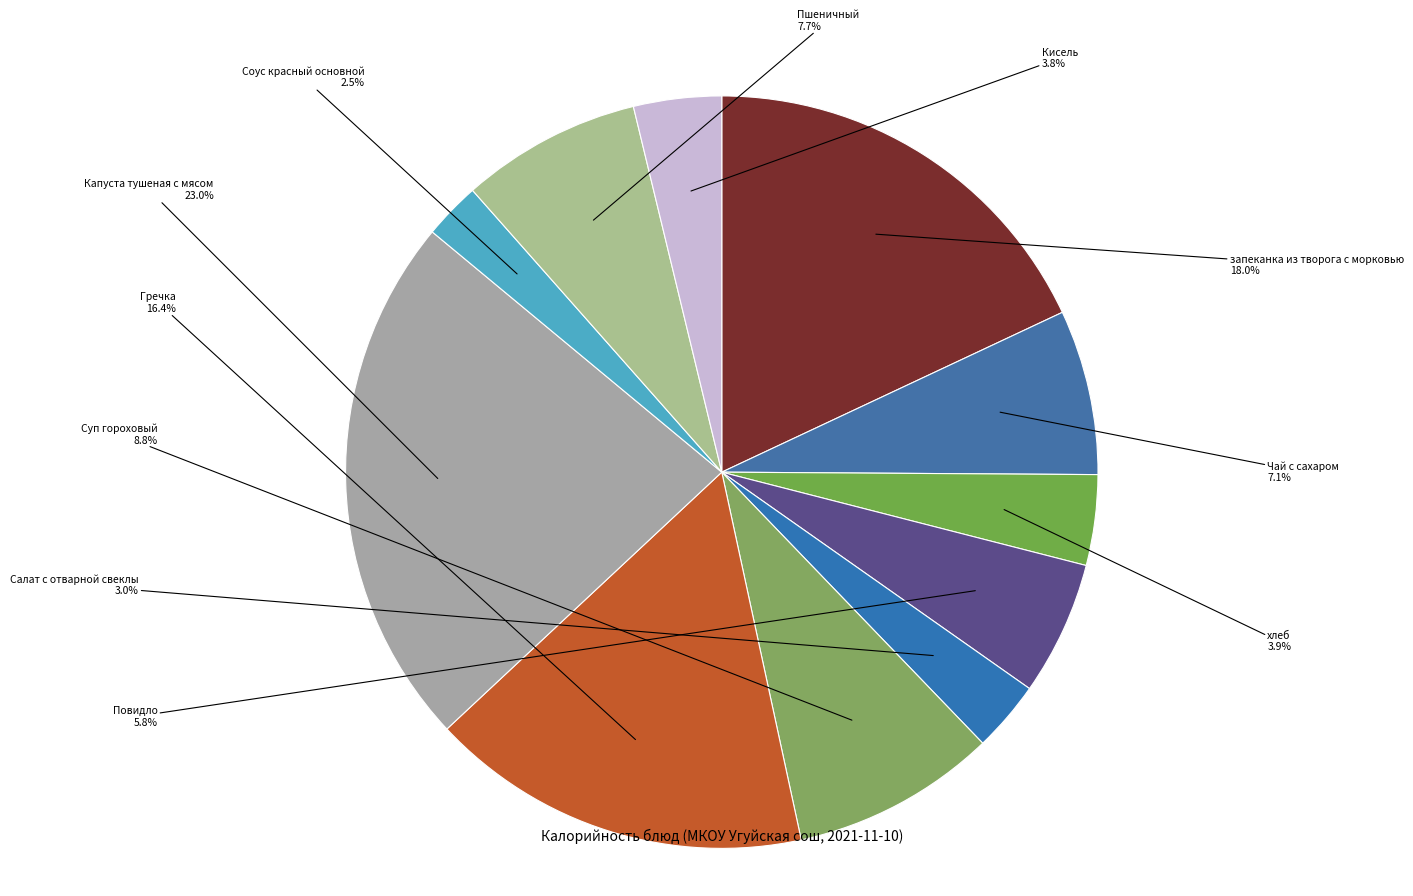

What is the smallest slice in the pie chart?

Соус красный основной